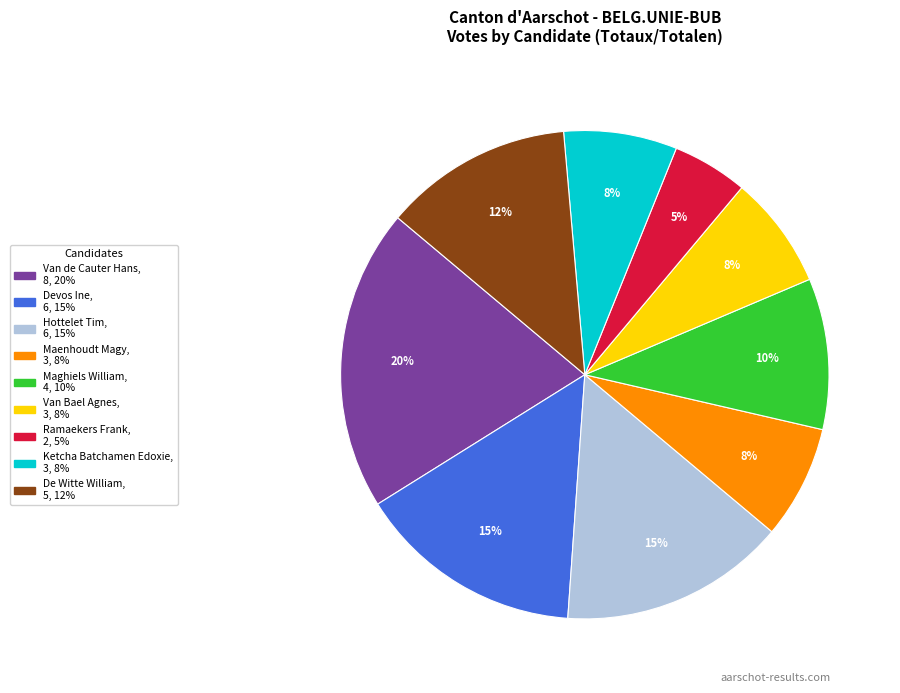

To the nearest percent, what is the difference between the largest and smallest slice percentages?

15%